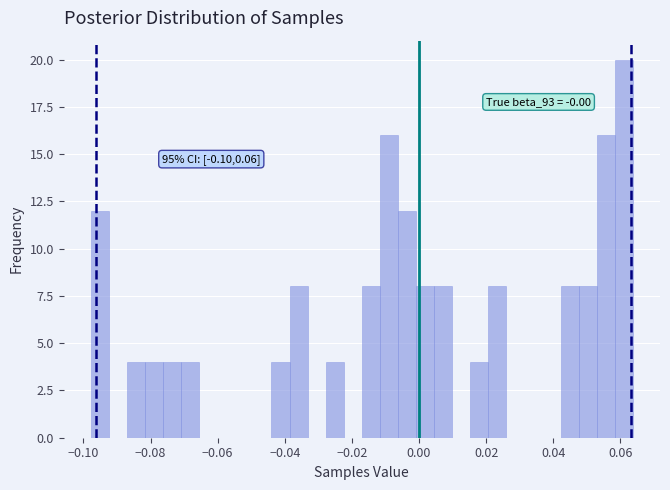

Around what value on the x-axis is the tallest bar? Give the approximate position of its centre, as read against the axis.

0.062